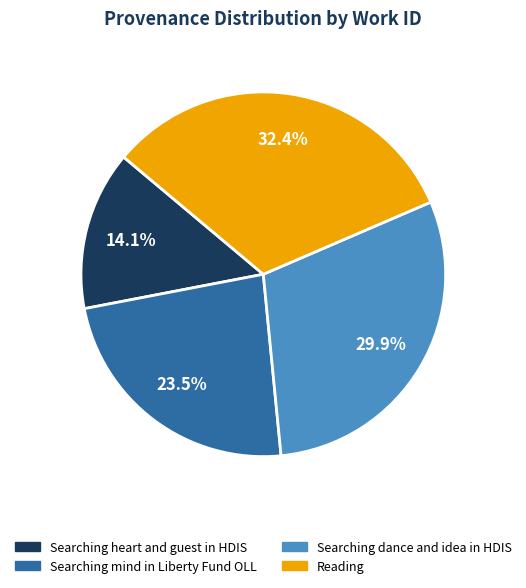

To the nearest percent, what portion does Searching heart and guest in HDIS represent?

14%